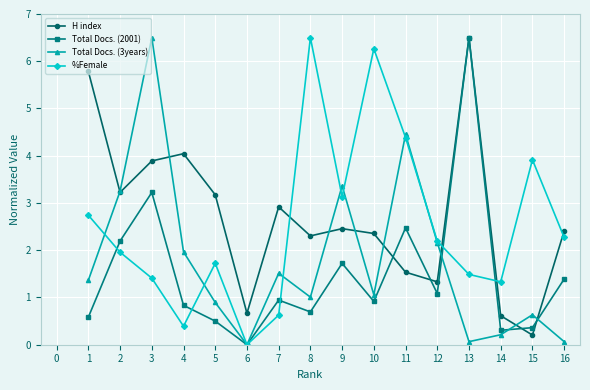

What is the spread (max minus min) of values at 7?

2.3